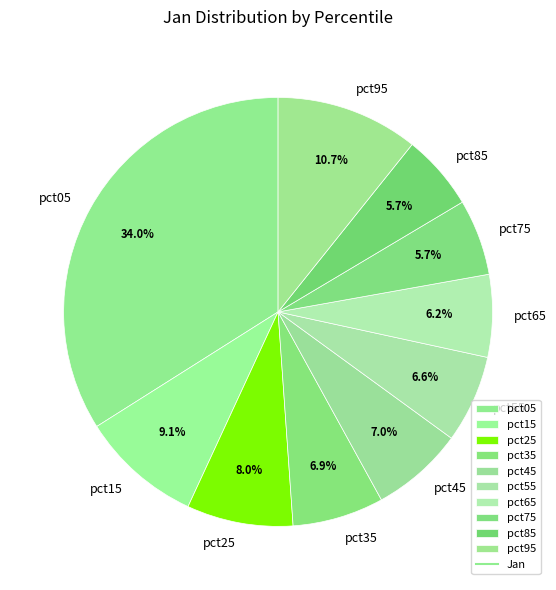

Which category has the biggest portion of the pie?

pct05